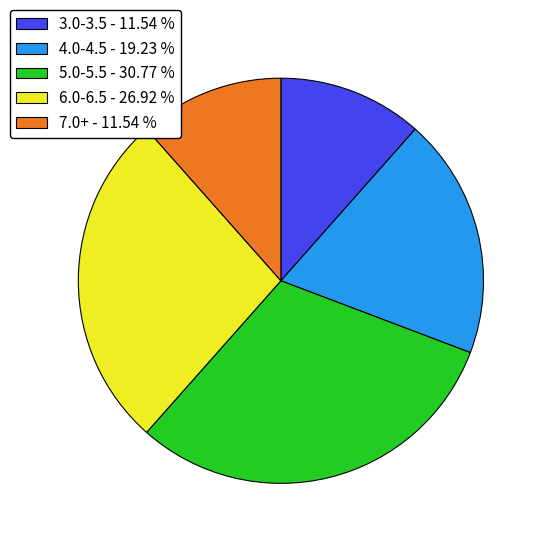

Count the number of slices in the pie.

5